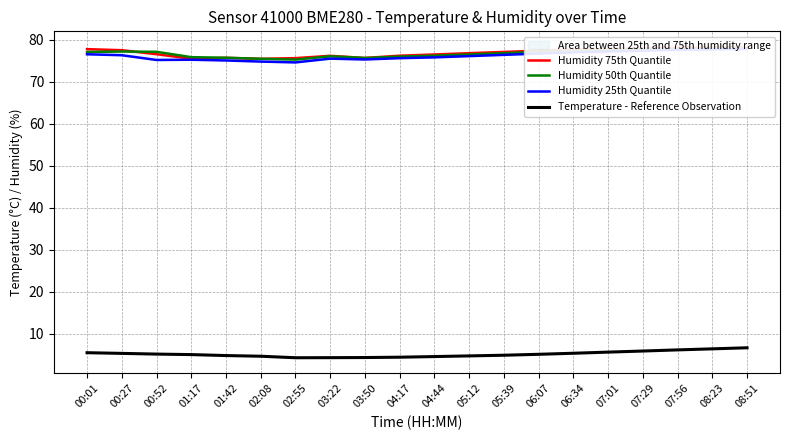

What is the maximum value shown in the chart?

78.3